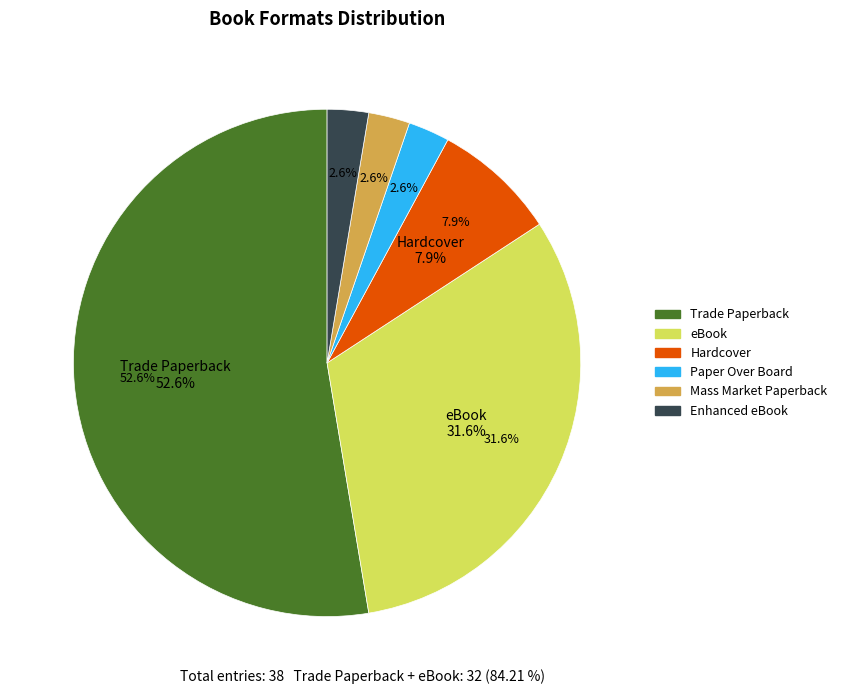

Count the number of slices in the pie.

6